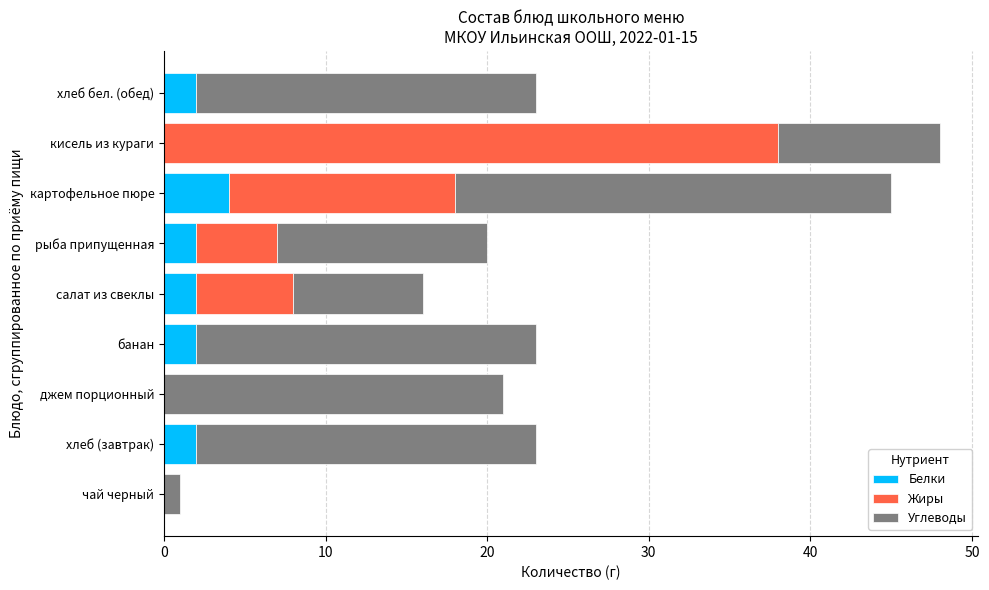

What is the total value across all series at хлеб бел. (обед)?

23